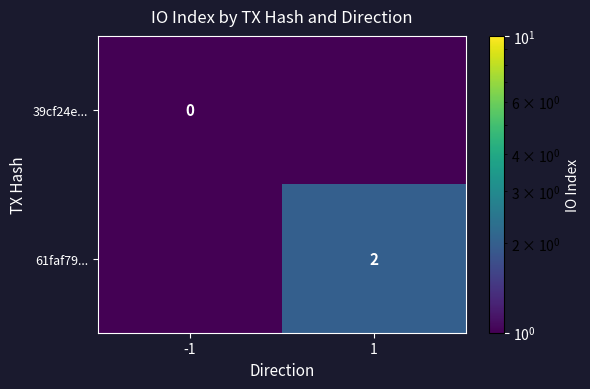

Is it true that 61faf79... equals 1.2 at 1?

False